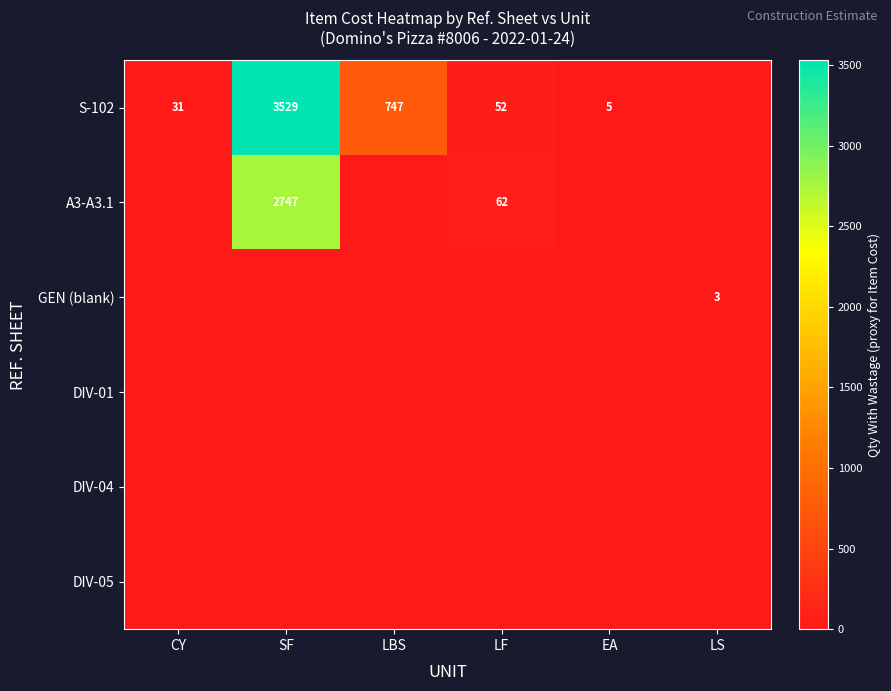

True or false: A3-A3.1 has a value of 62 at LF.

True